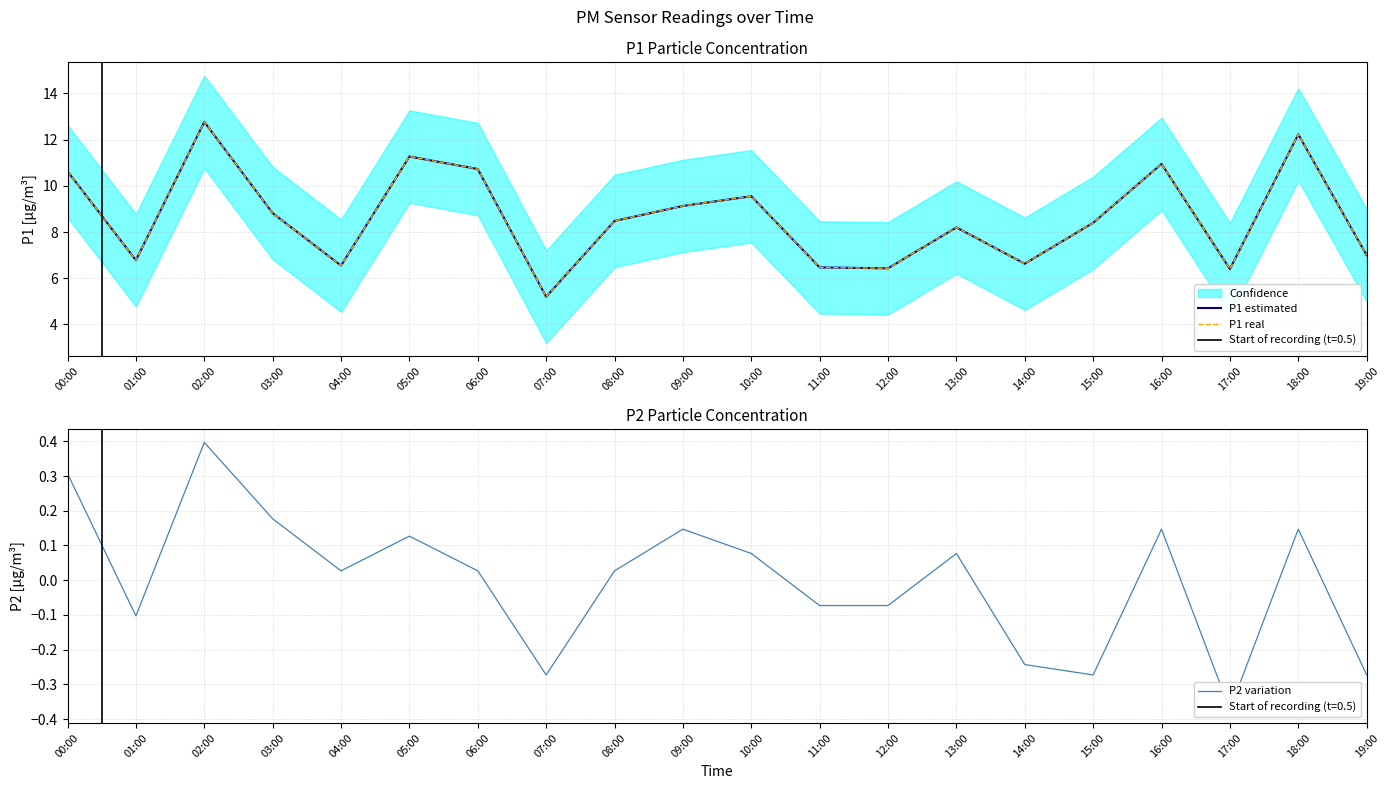

List the labels in order of P2 variation value, smallest first.

17:00, 07:00, 15:00, 19:00, 14:00, 01:00, 11:00, 12:00, 04:00, 06:00, 08:00, 10:00, 13:00, 05:00, 09:00, 16:00, 18:00, 03:00, 00:00, 02:00